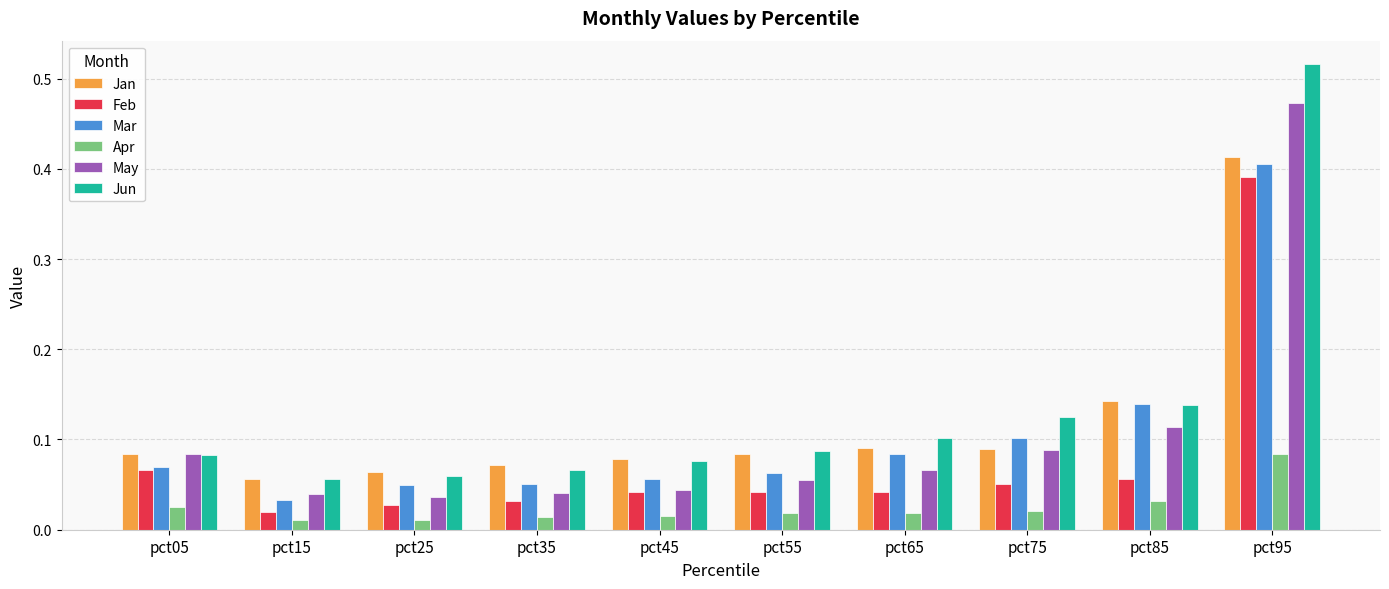

Which category has the lowest value in the Mar series?

pct15